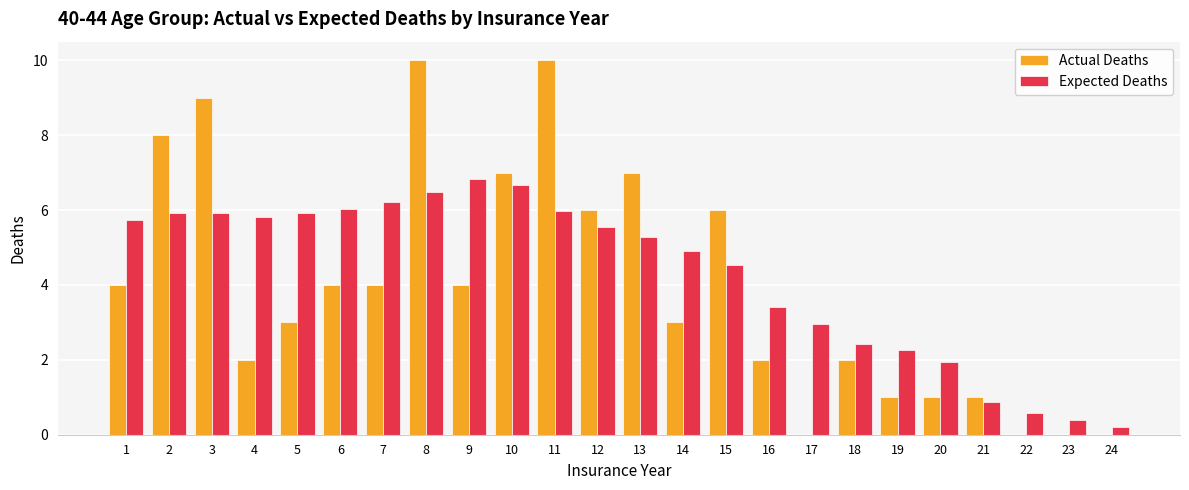

Is the value of Expected Deaths at 5 greater than the value of Actual Deaths at 22?

Yes